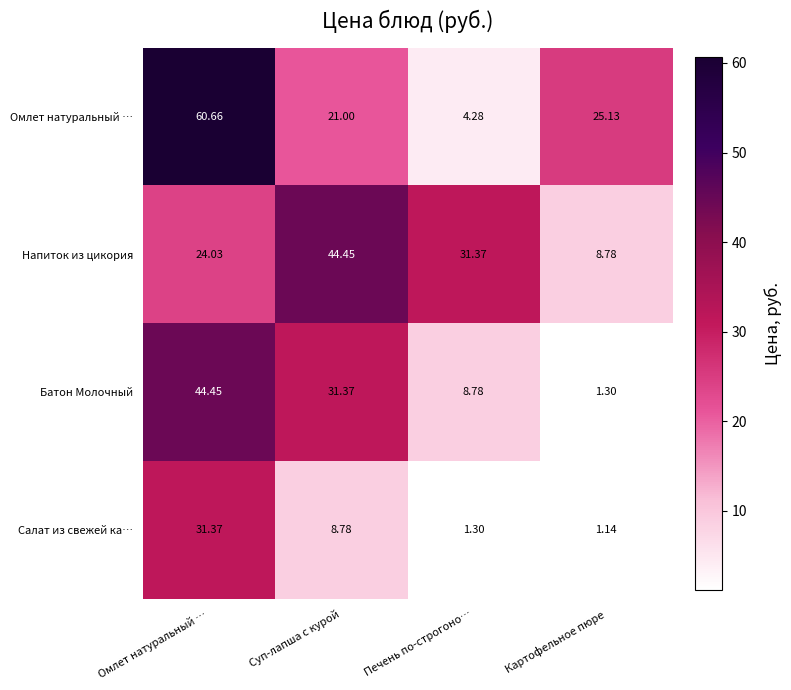

Which series changed the most between Суп-лапша с курой and Картофельное пюре?

Напиток из цикория